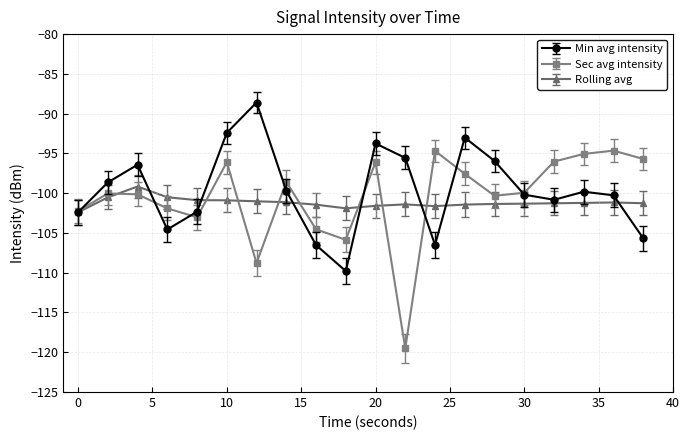

Rank the series by their maximum value, from lowest to highest.

Rolling avg, Sec avg intensity, Min avg intensity